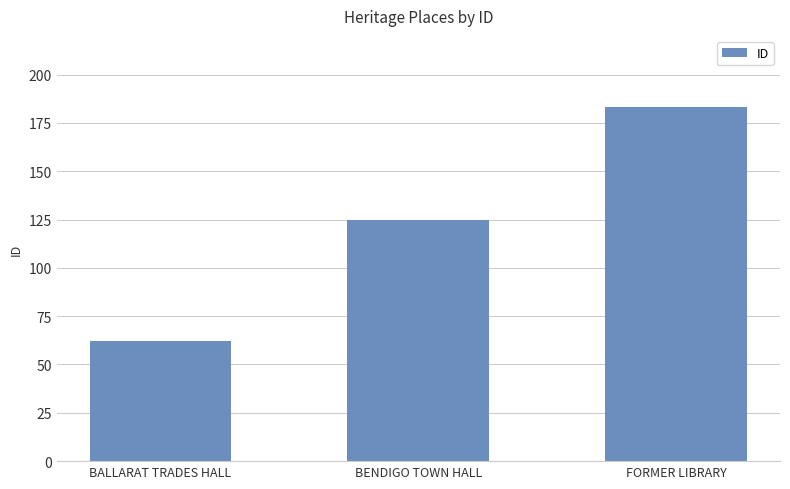

What is the ratio of the value at BENDIGO TOWN HALL to the value at BALLARAT TRADES HALL?

2.0